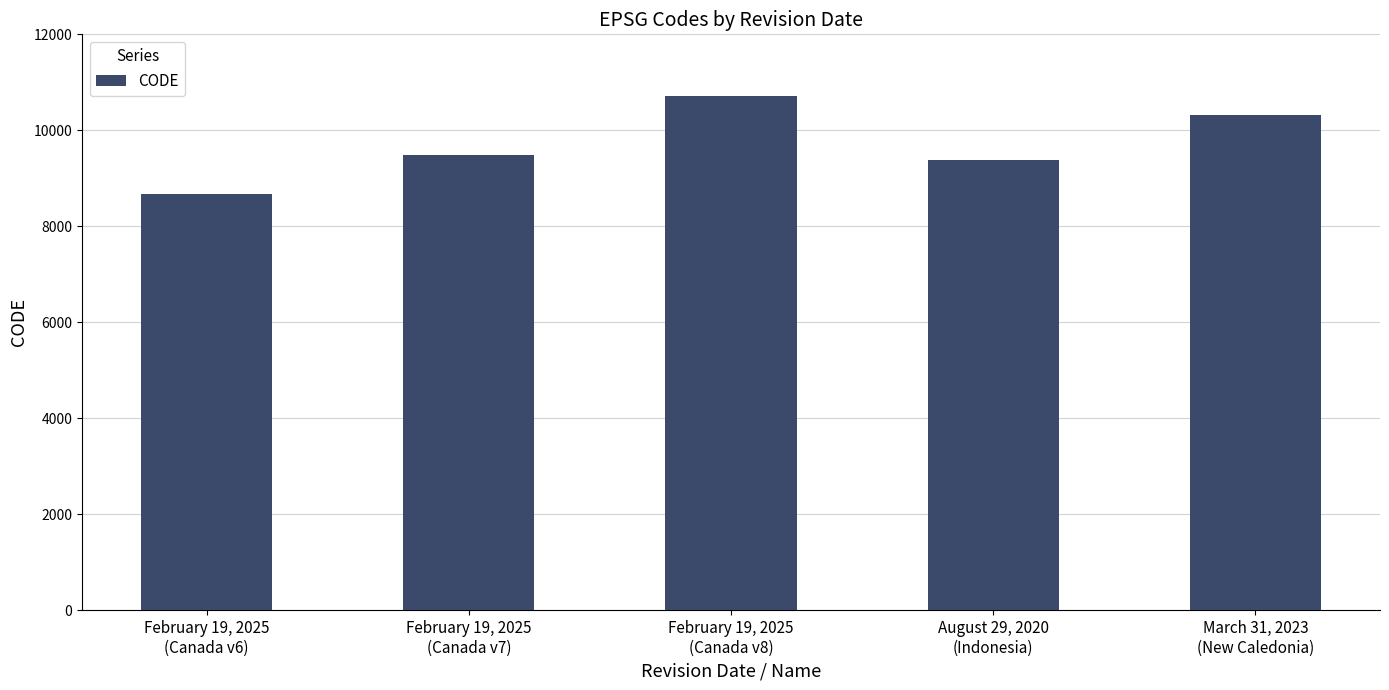

What is the label of the 2nd bar from the right?

August 29, 2020
(Indonesia)